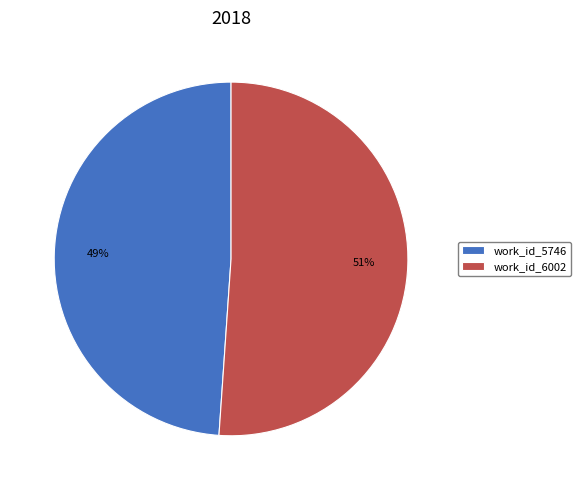

What is the ratio of the value at work_id_5746 to the value at work_id_6002?

1.0